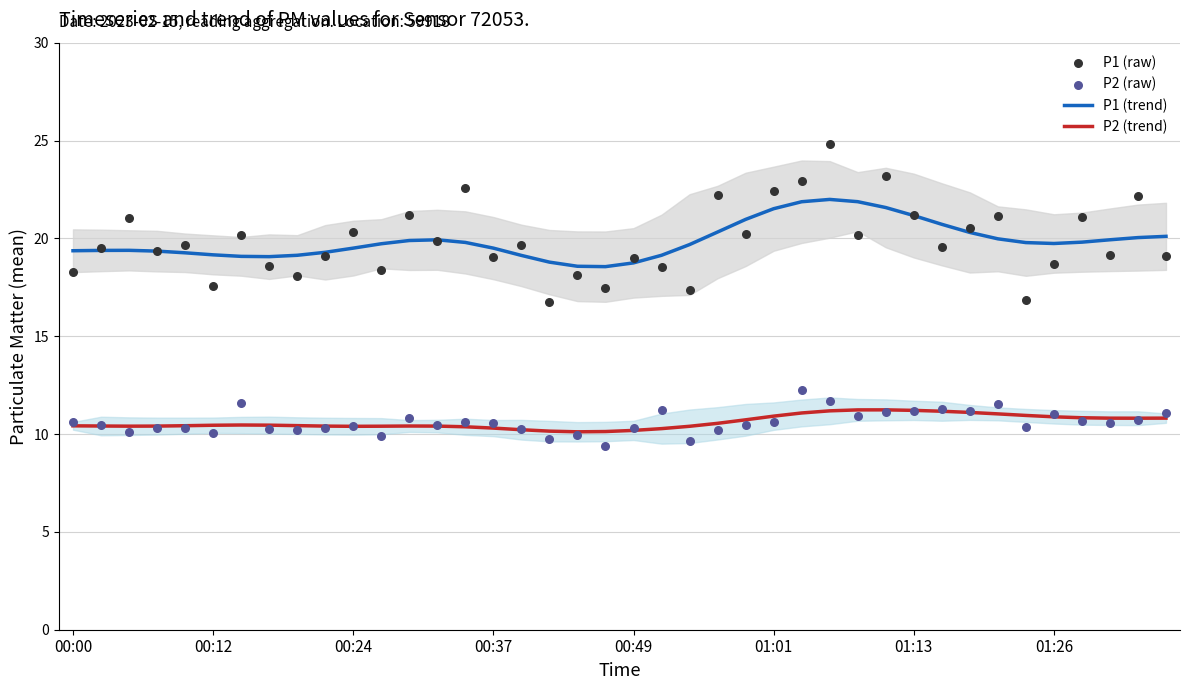

What are all the series names shown in the legend?

P1 (trend), P2 (trend), P1 (raw), P2 (raw)